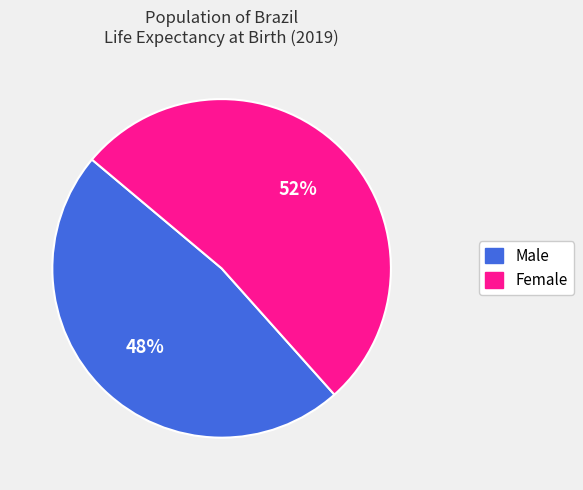

What is the ratio of the value at Male to the value at Female?

0.9